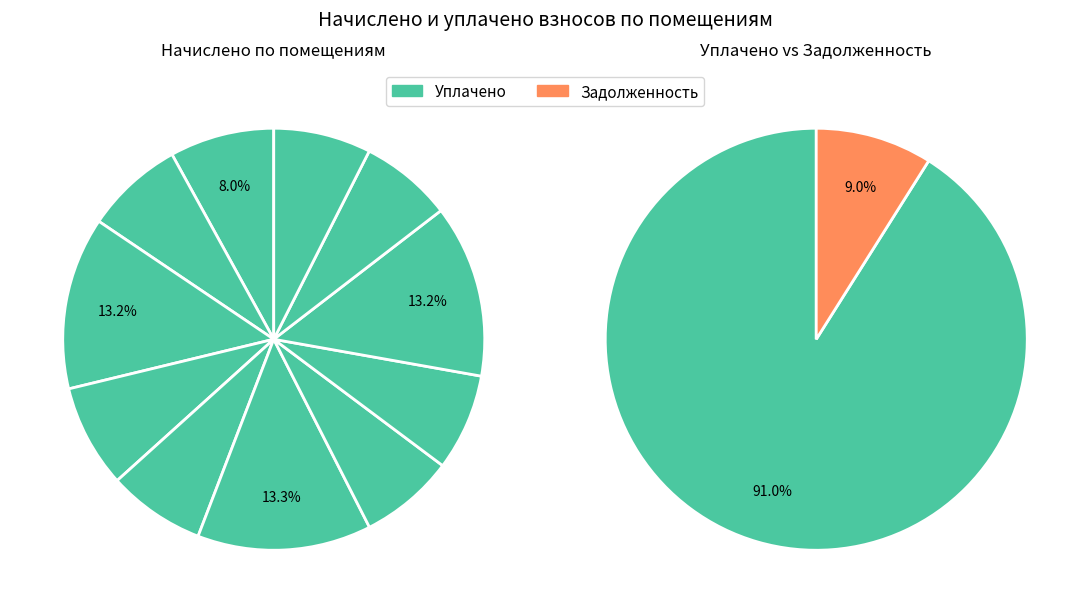

Which series has the widest spread of values?

уплачено